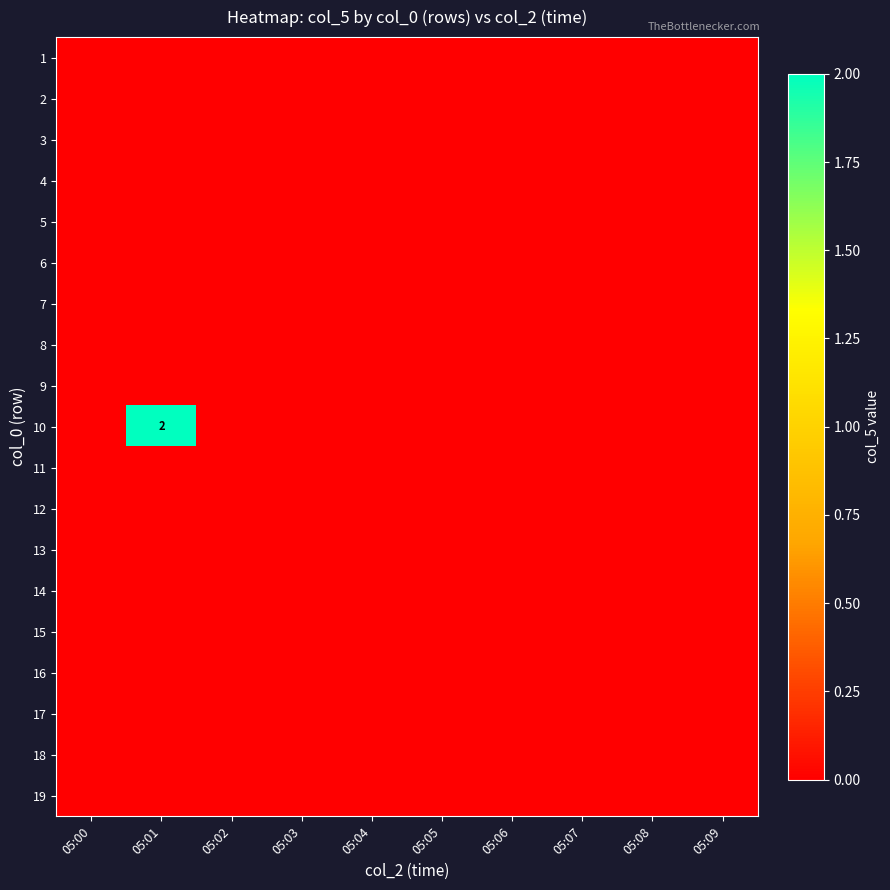

Between 05:01 and 05:07, which is larger?

05:01